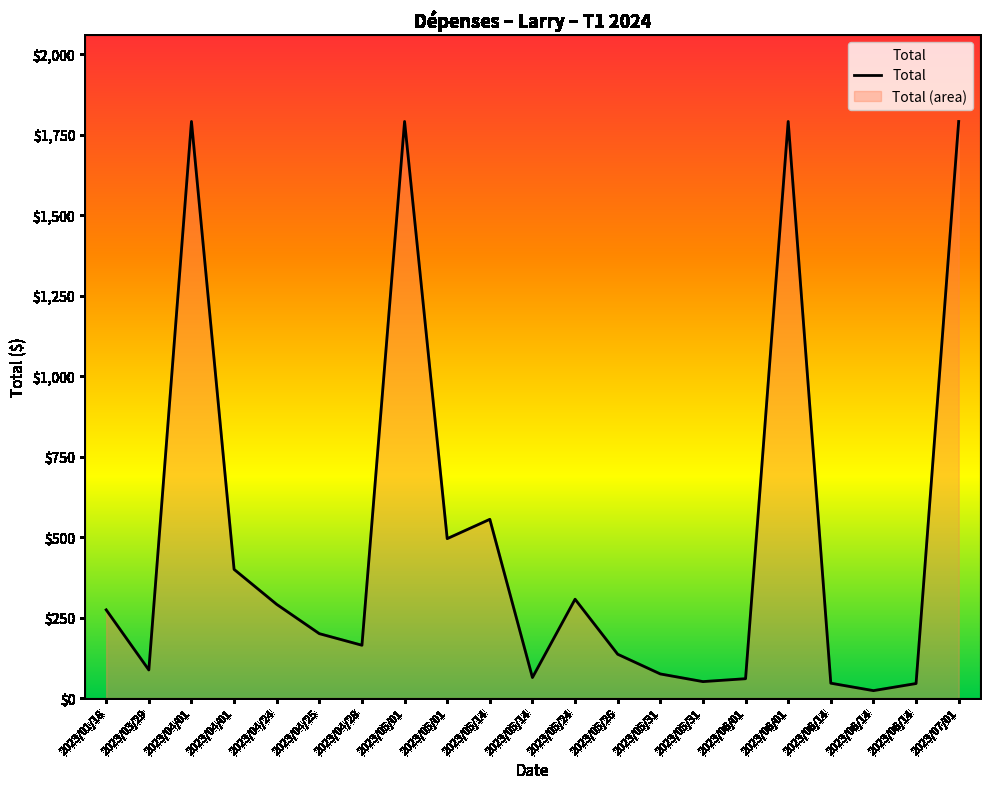

The chart shows a value of 62.0 at 2023/06/14. True or false?

False